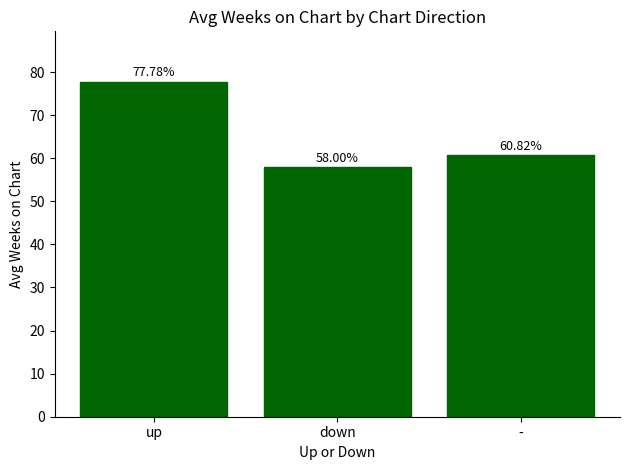

What is the average value?

65.5